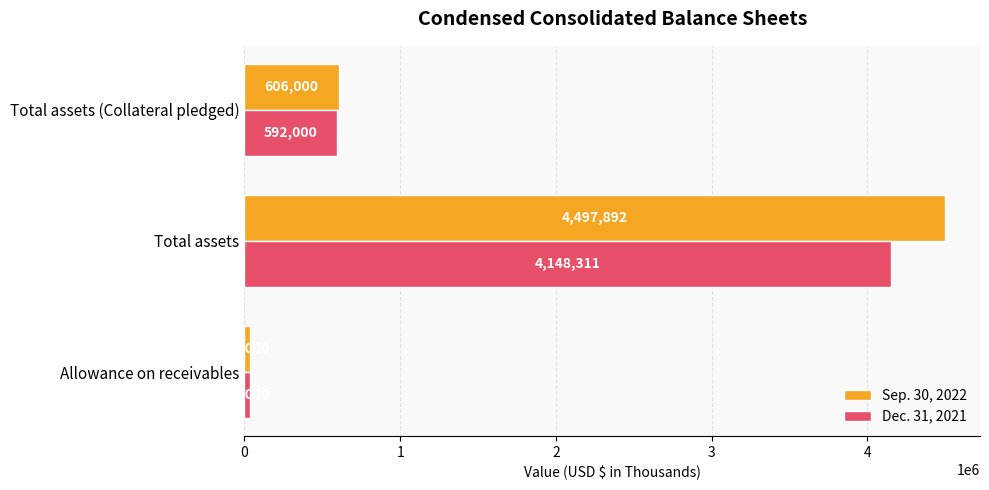

How many values in the Sep. 30, 2022 series are below 606000?

1